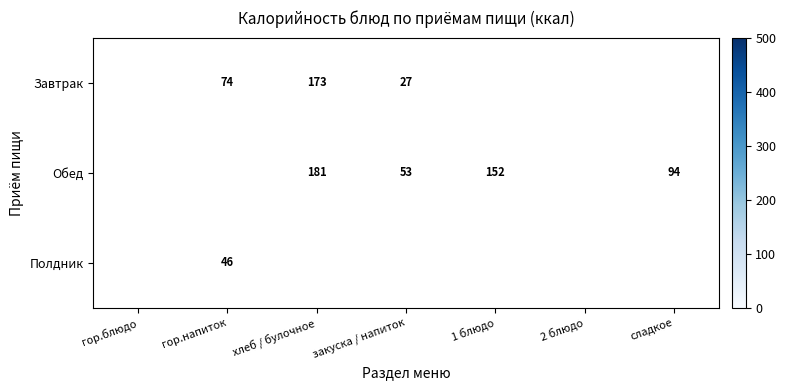

Count the number of categories in the chart.

7